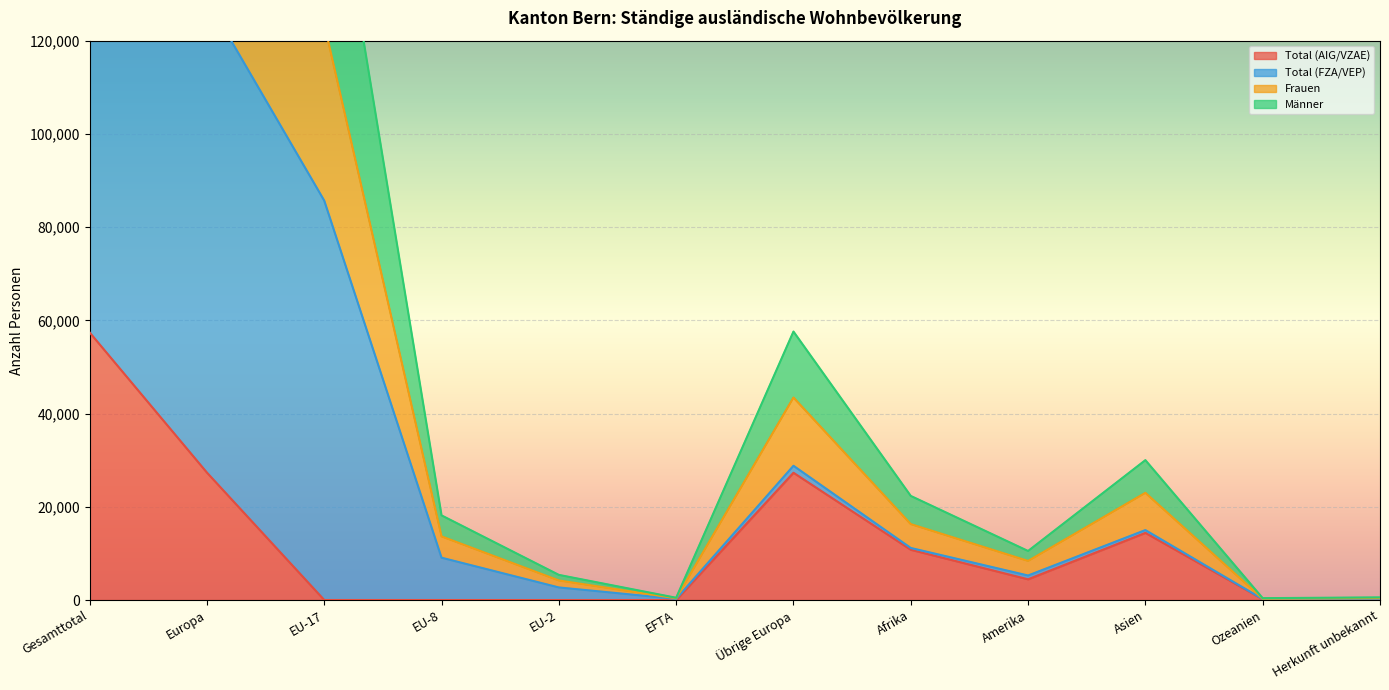

What is the maximum value for Total (AIG/VZAE)?

57399